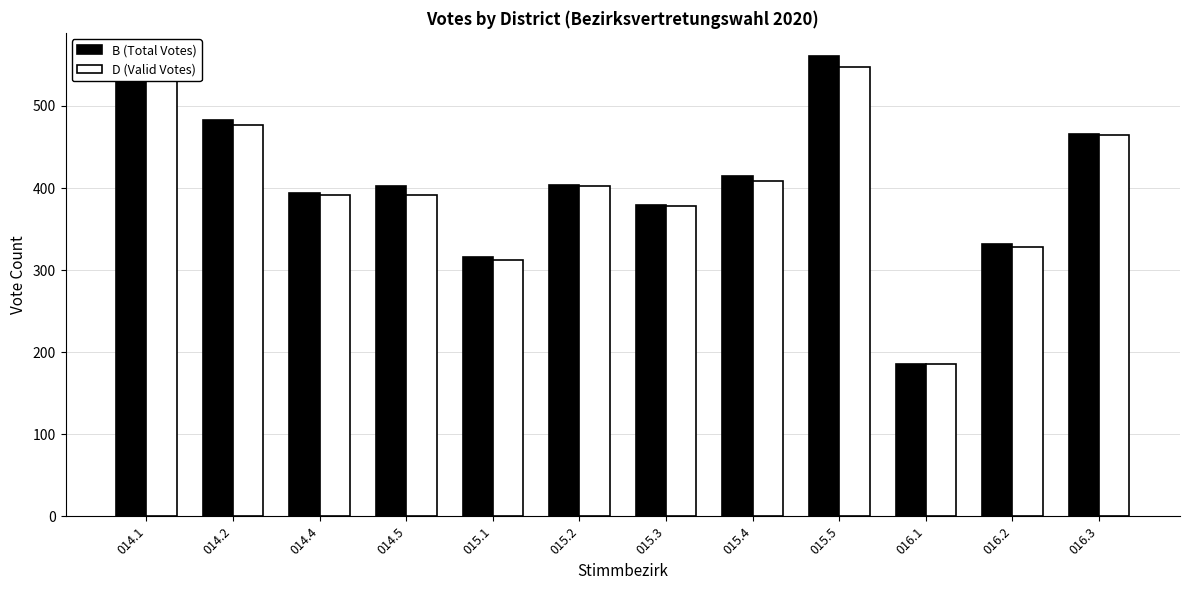

How many series are shown in this chart?

2